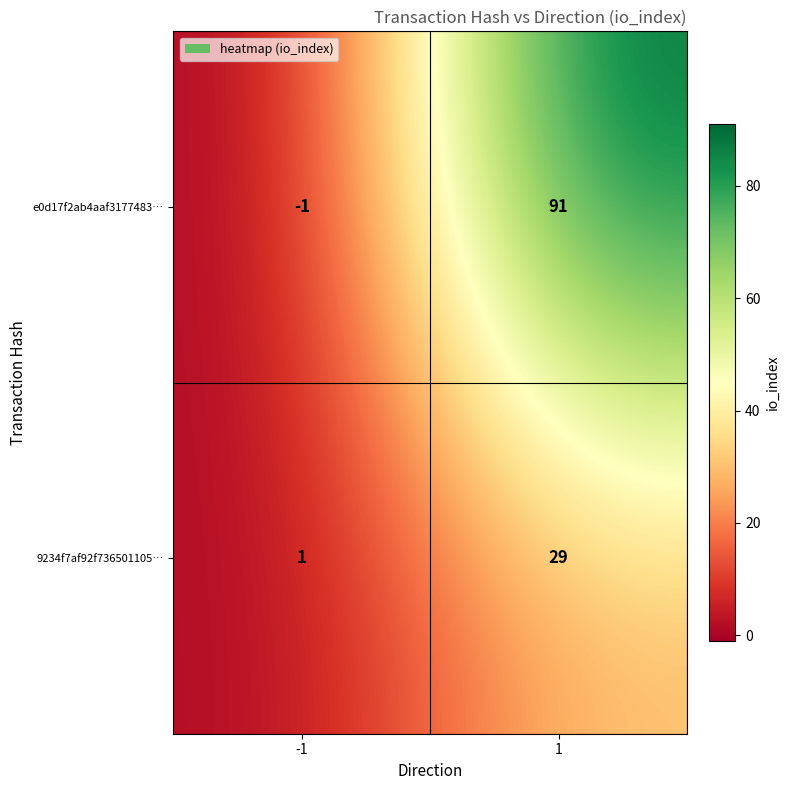

True or false: e0d17f2ab4aaf3177483… has a value of 0 at -1.

False